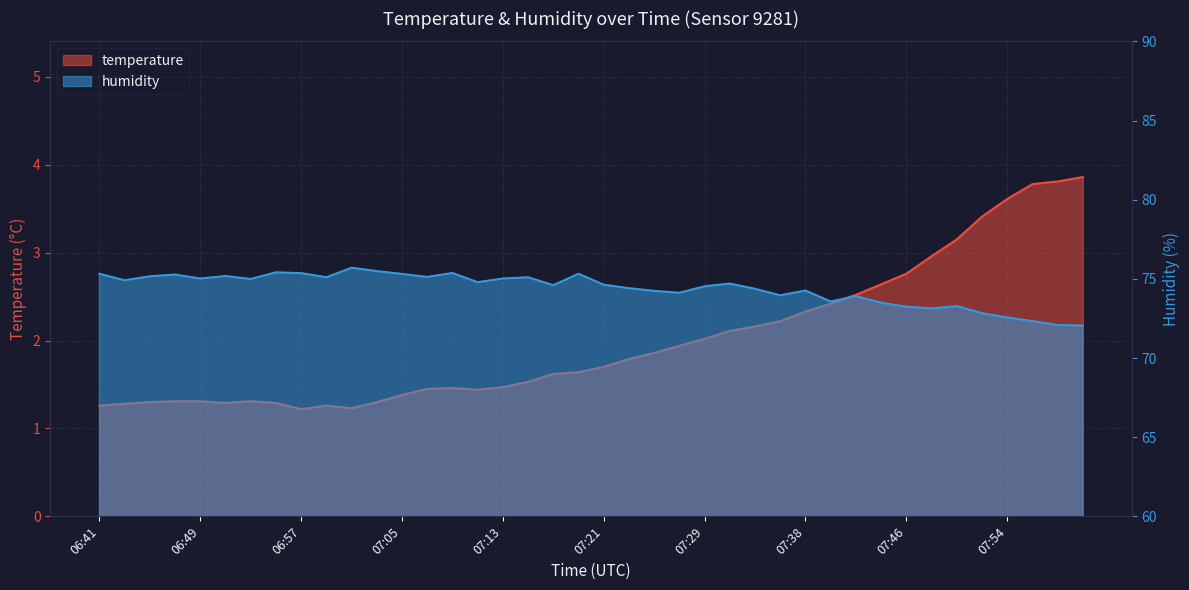

How many interior local peaks does the temperature series have?

3